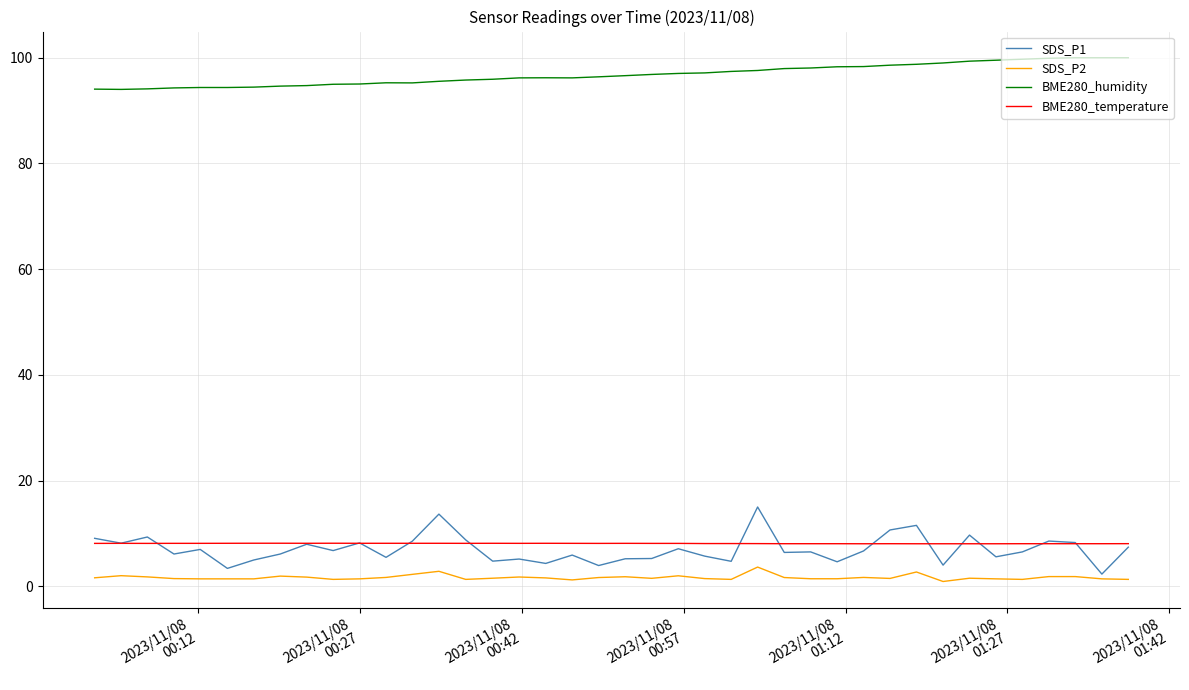

What is the difference between the maximum and minimum values in the BME280_humidity series?

6.0